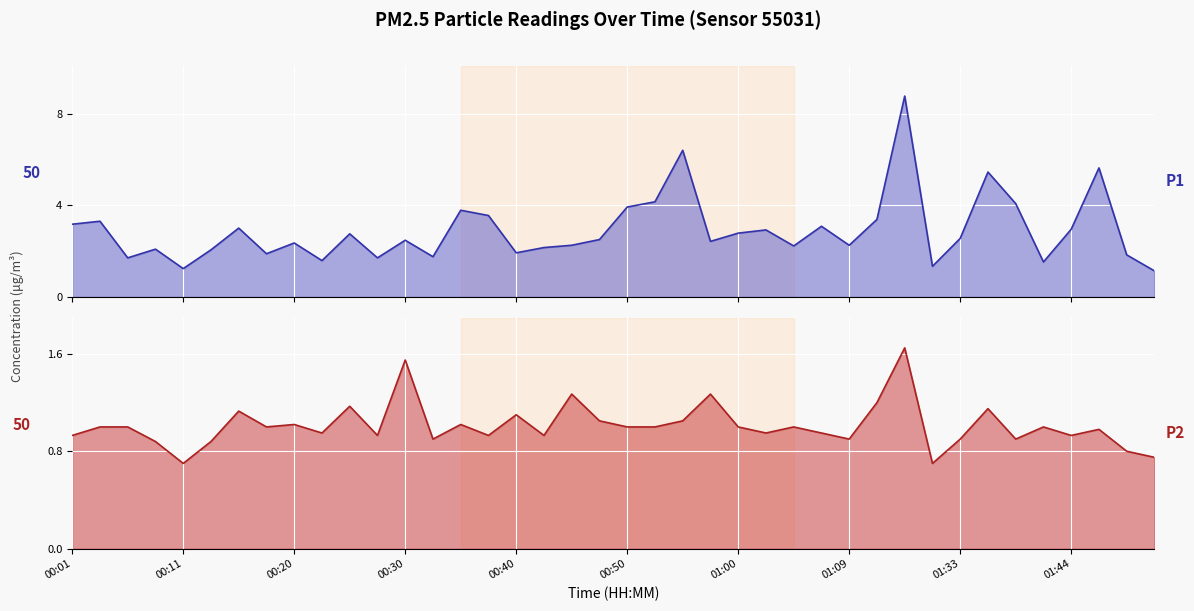

What is the value of the P1 line point at the 17th from the left?

1.9